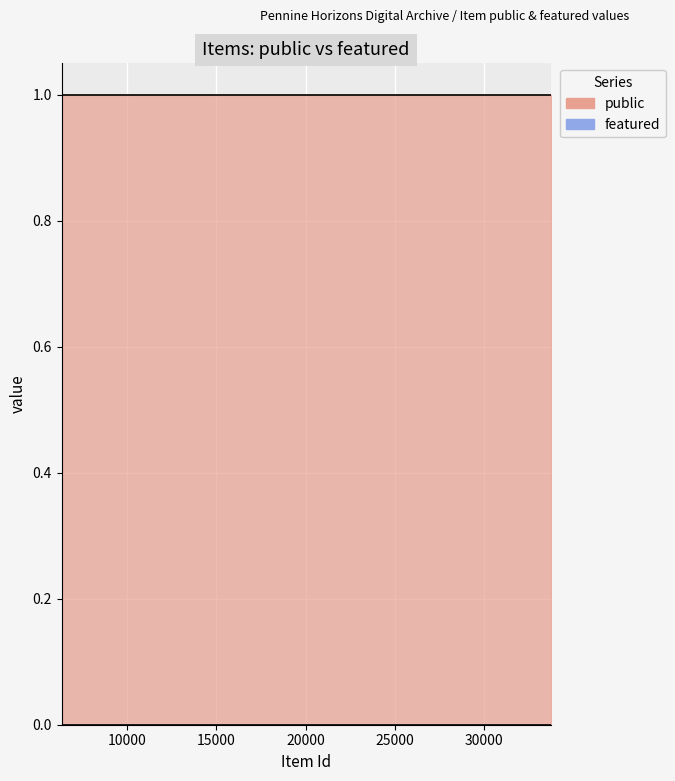

What is the sum of the public values at 26964 and 13510?

2